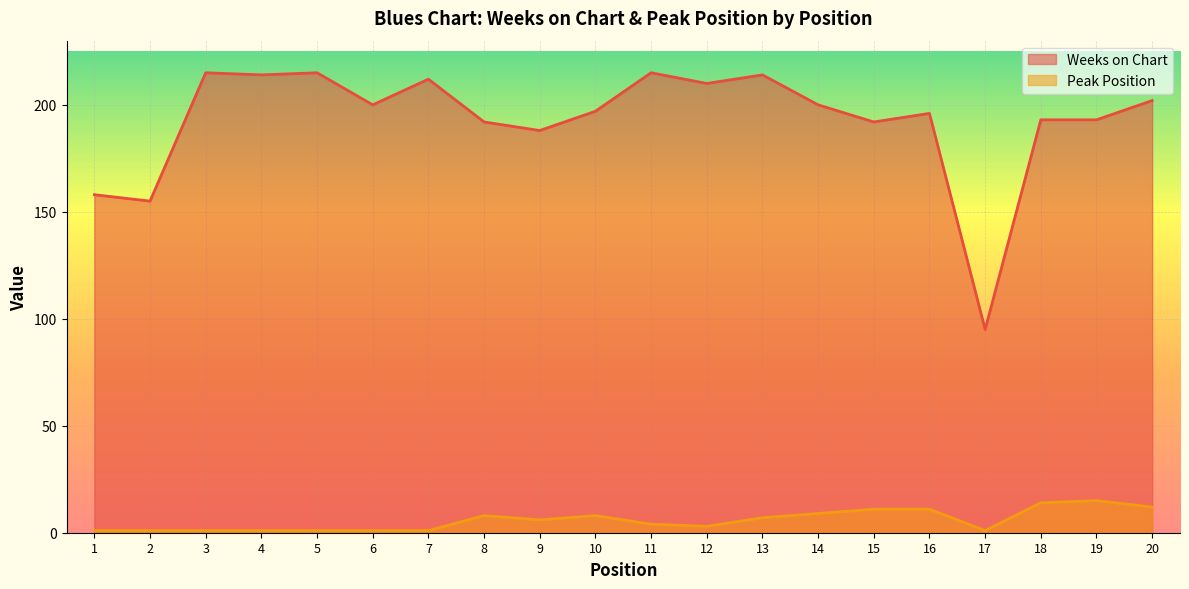

True or false: Weeks on Chart has a value of 73 at 13.

False